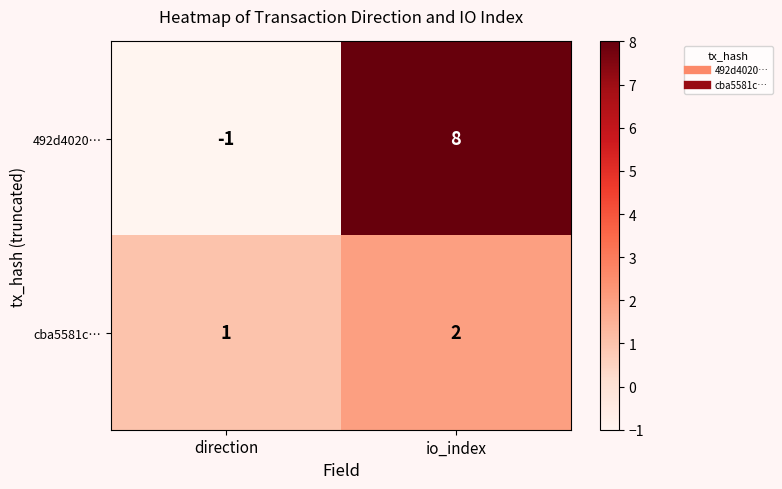

True or false: 492d4020… has a value of 0 at direction.

False